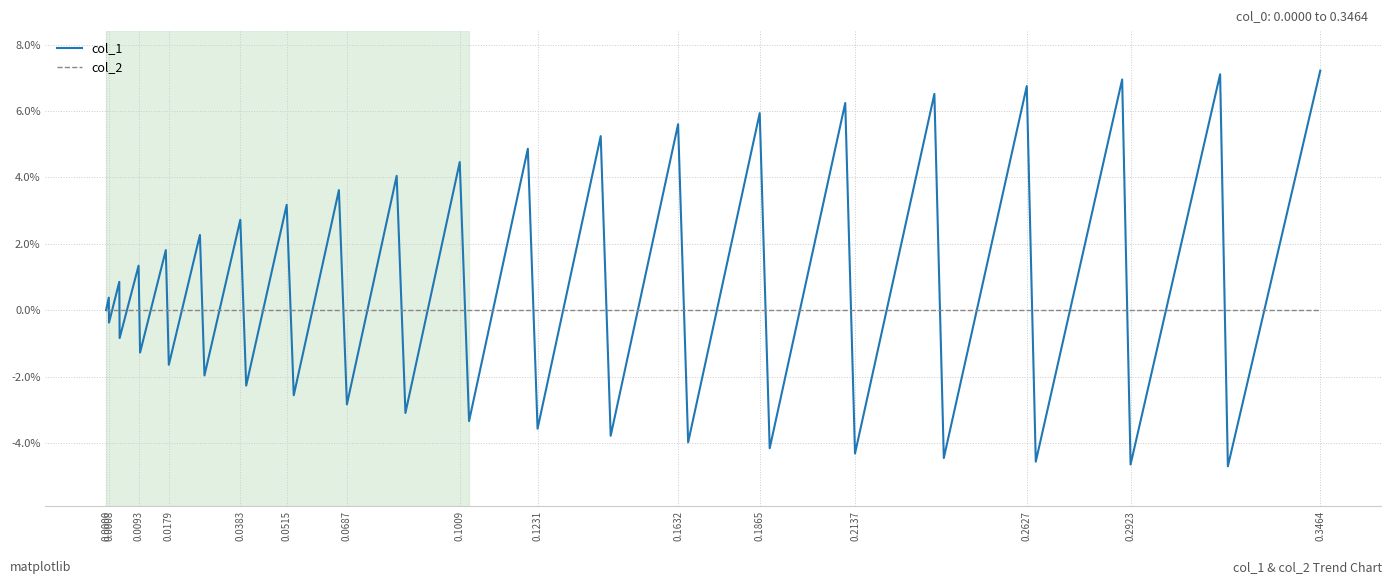

What are all the series names shown in the legend?

col_1, col_2